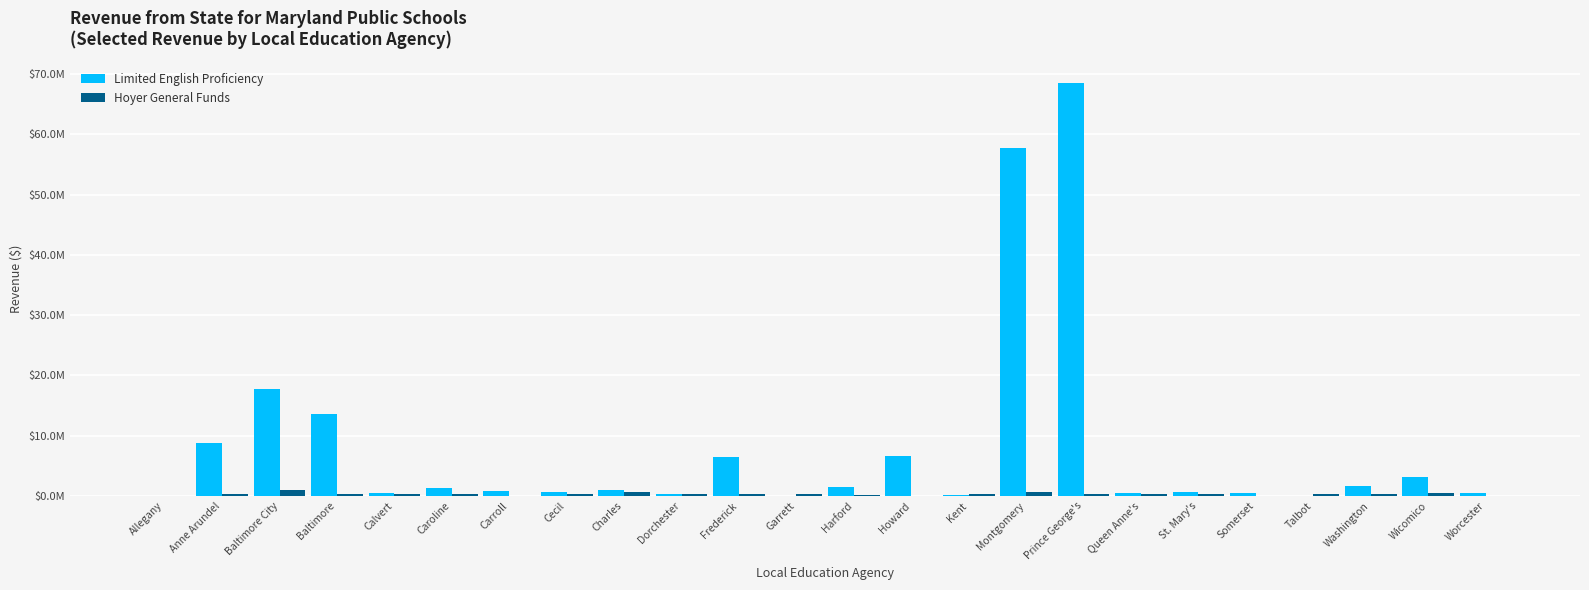

The Limited English Proficiency series shows 606608.0 at St. Mary's. True or false?

True